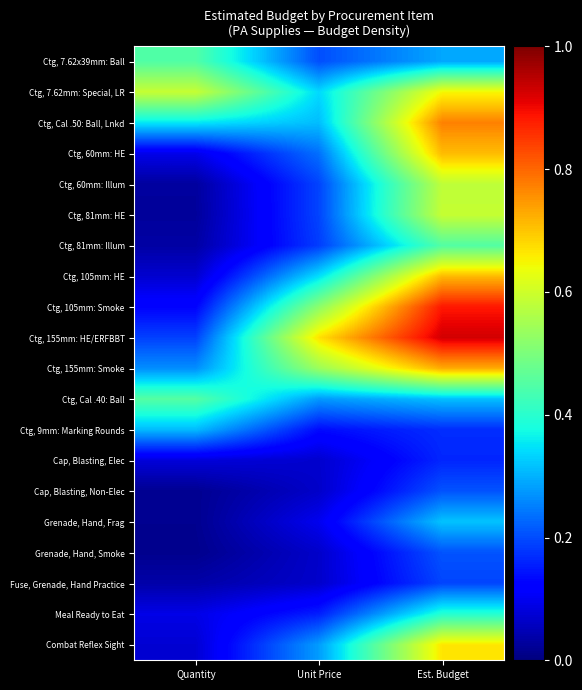

Between Quantity and Unit Price, which is larger?

Quantity